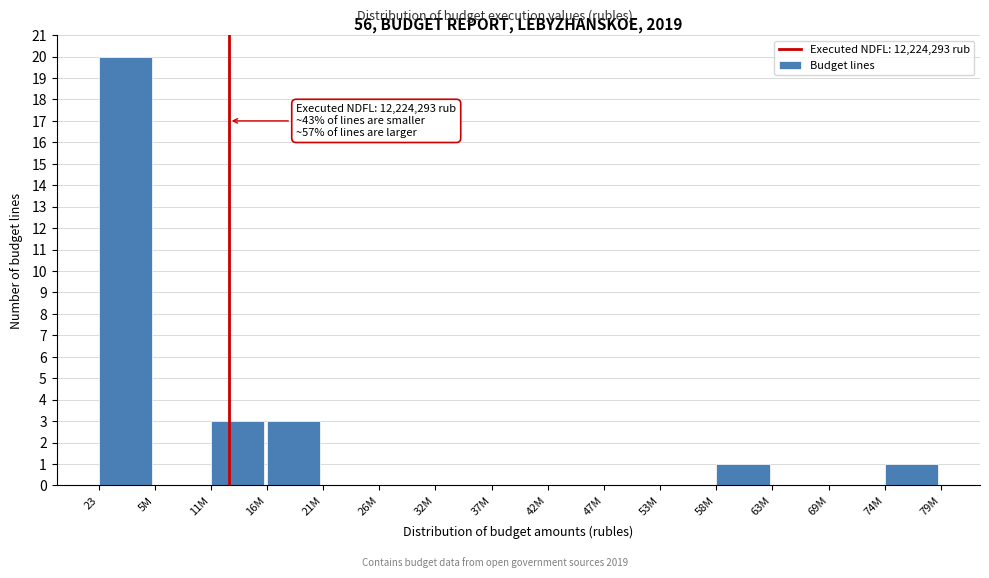

Reading left to right, list all the values displayed in this chart.

23=20	5M=0	11M=3	16M=3	21M=0	26M=0	32M=0	37M=0	42M=0	47M=0	53M=0	58M=1	63M=0	69M=0	74M=1